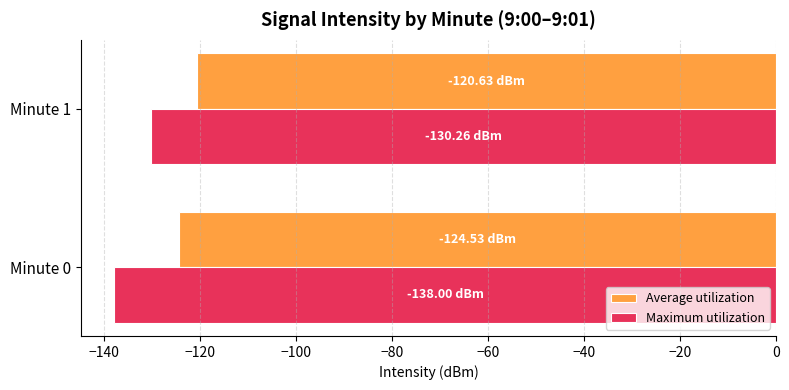

What is the sum of all Maximum utilization values?

-268.3